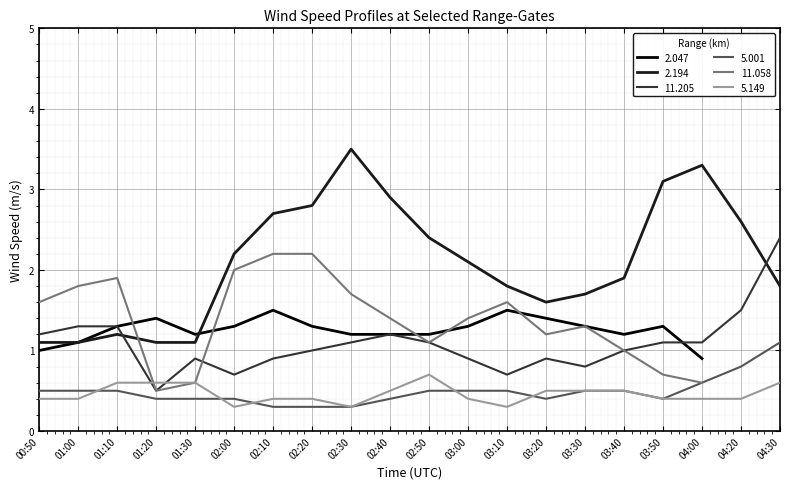

Is the value of 5.149 at 02:50 greater than the value of 2.194 at 02:40?

No